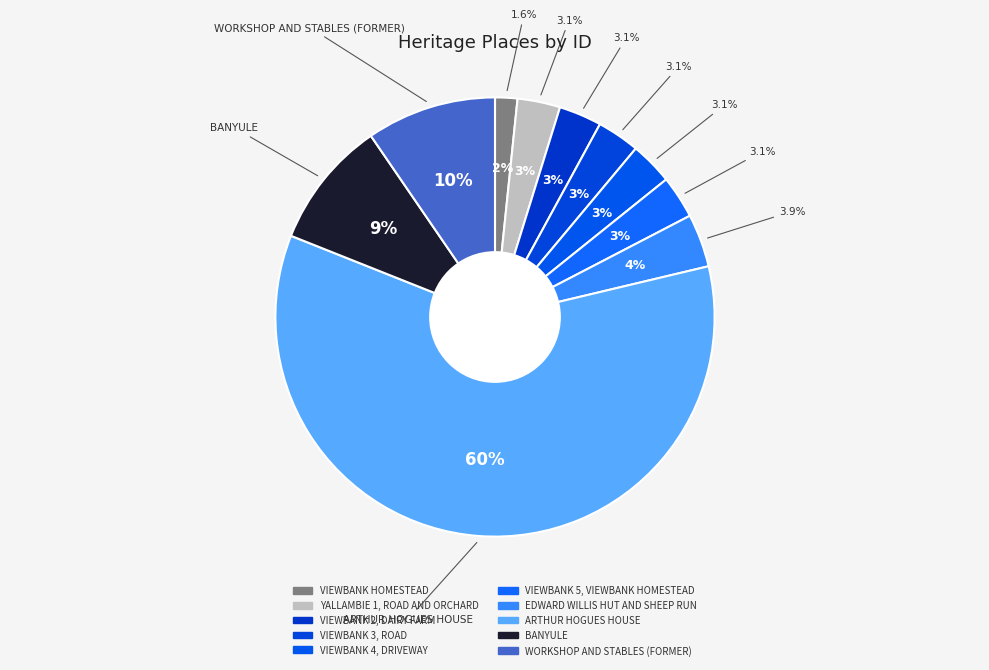

Which slice is the smallest?

VIEWBANK HOMESTEAD